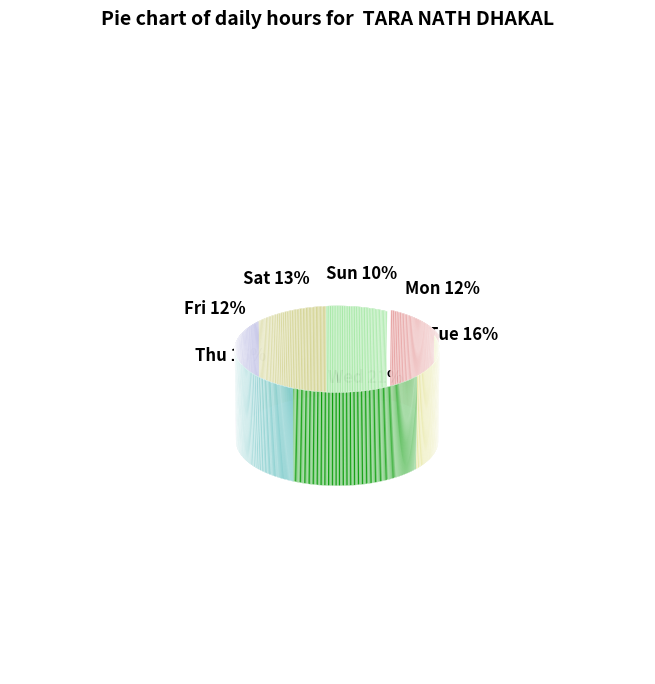

The Thu slice represents 16% of the pie. True or false?

True